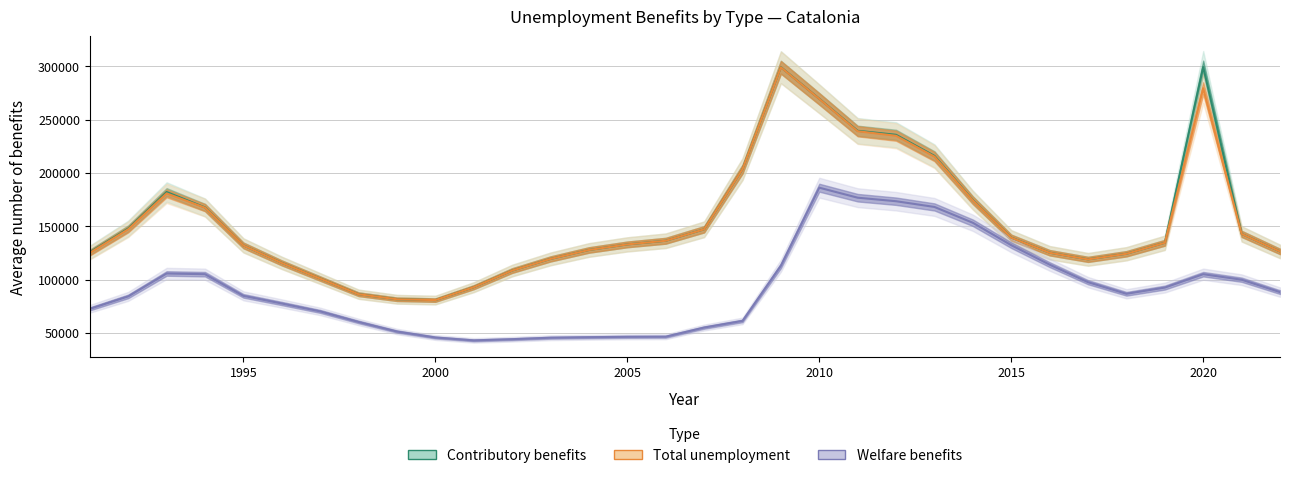

What is the difference between the maximum and second lowest values in the Welfare benefits series?

141996